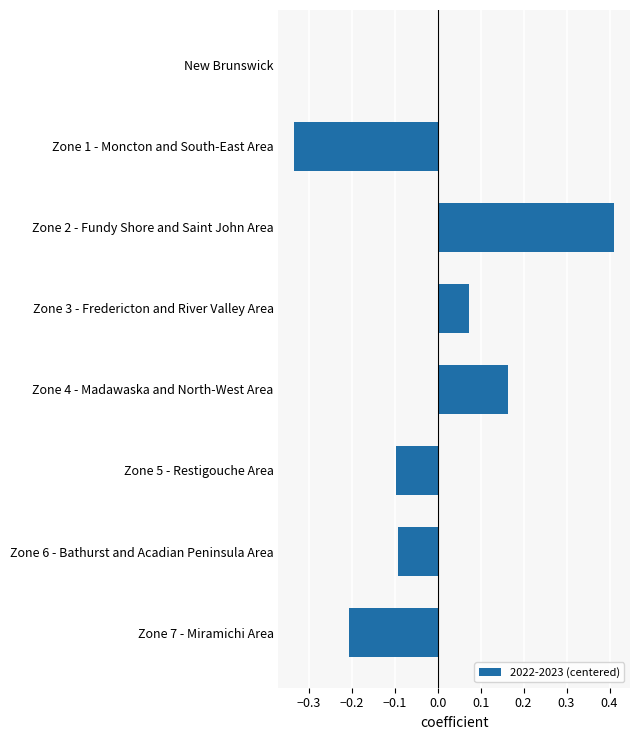

Between Zone 6 - Bathurst and Acadian Peninsula Area and New Brunswick, which is larger?

New Brunswick